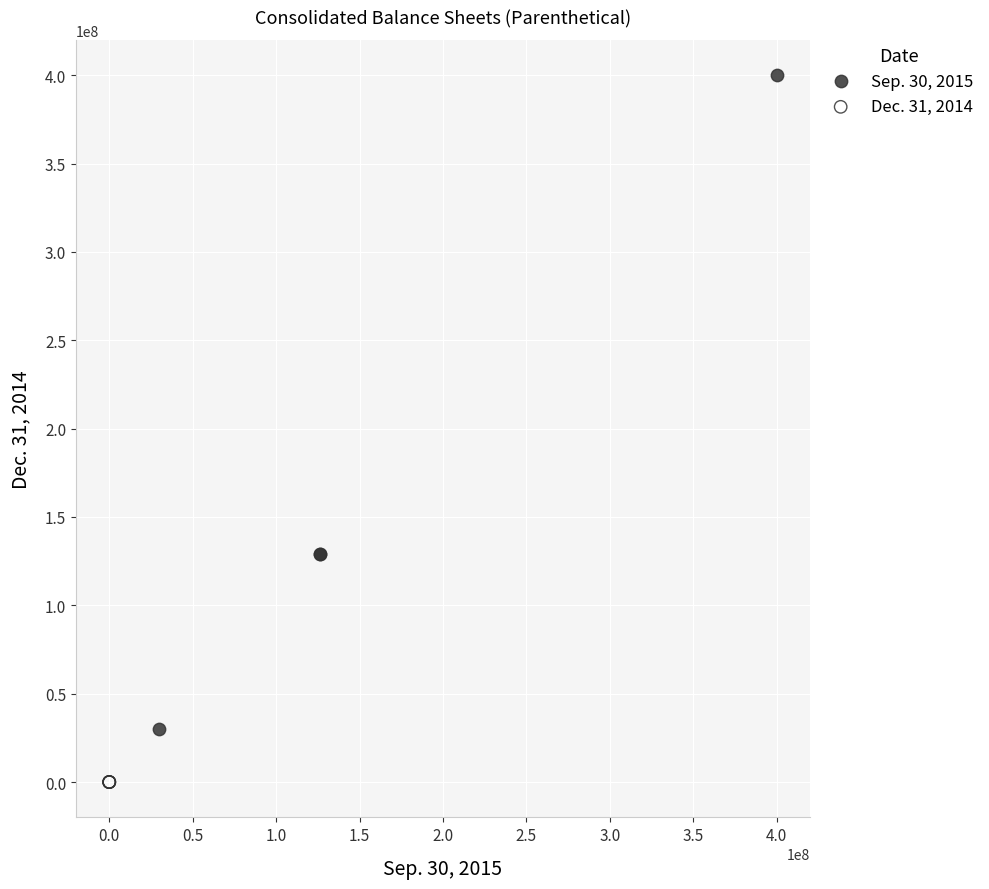

Which series has the widest spread of Y values?

Sep. 30, 2015